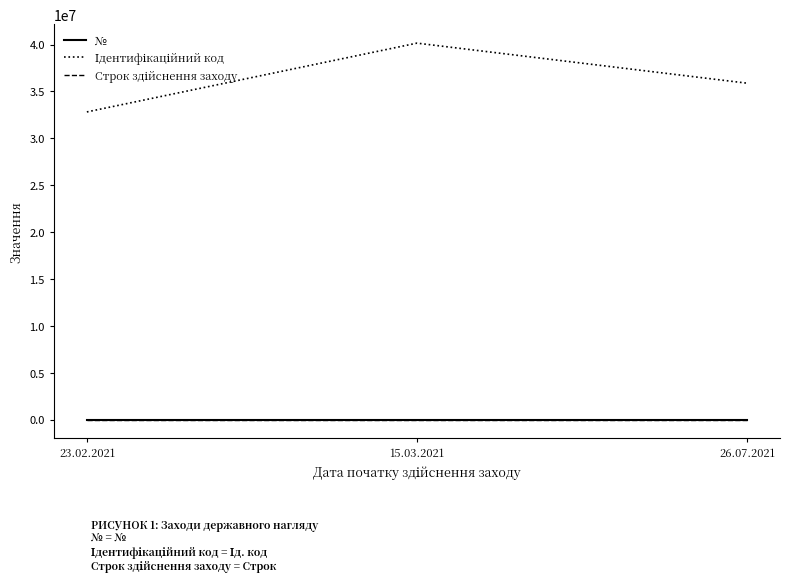

At which category is the sum across all series the highest?

15.03.2021